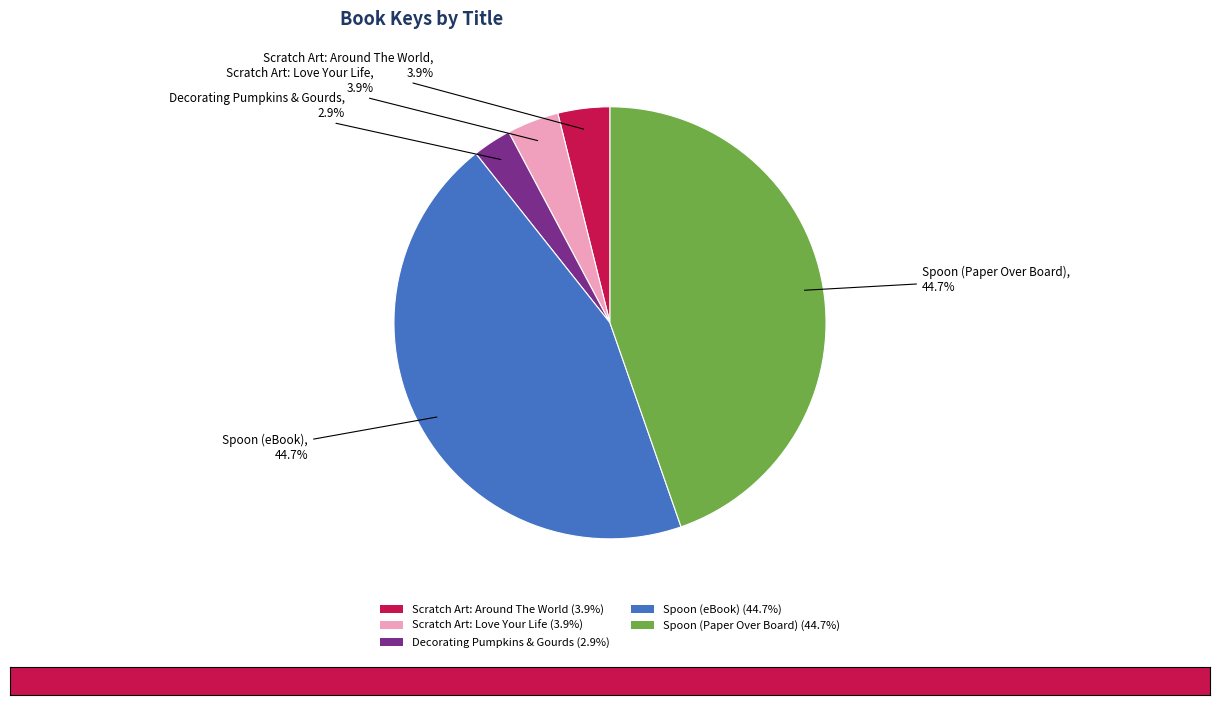

What is the ratio of the value at Scratch Art: Love Your Life (3.9%) to the value at Decorating Pumpkins & Gourds (2.9%)?

1.3